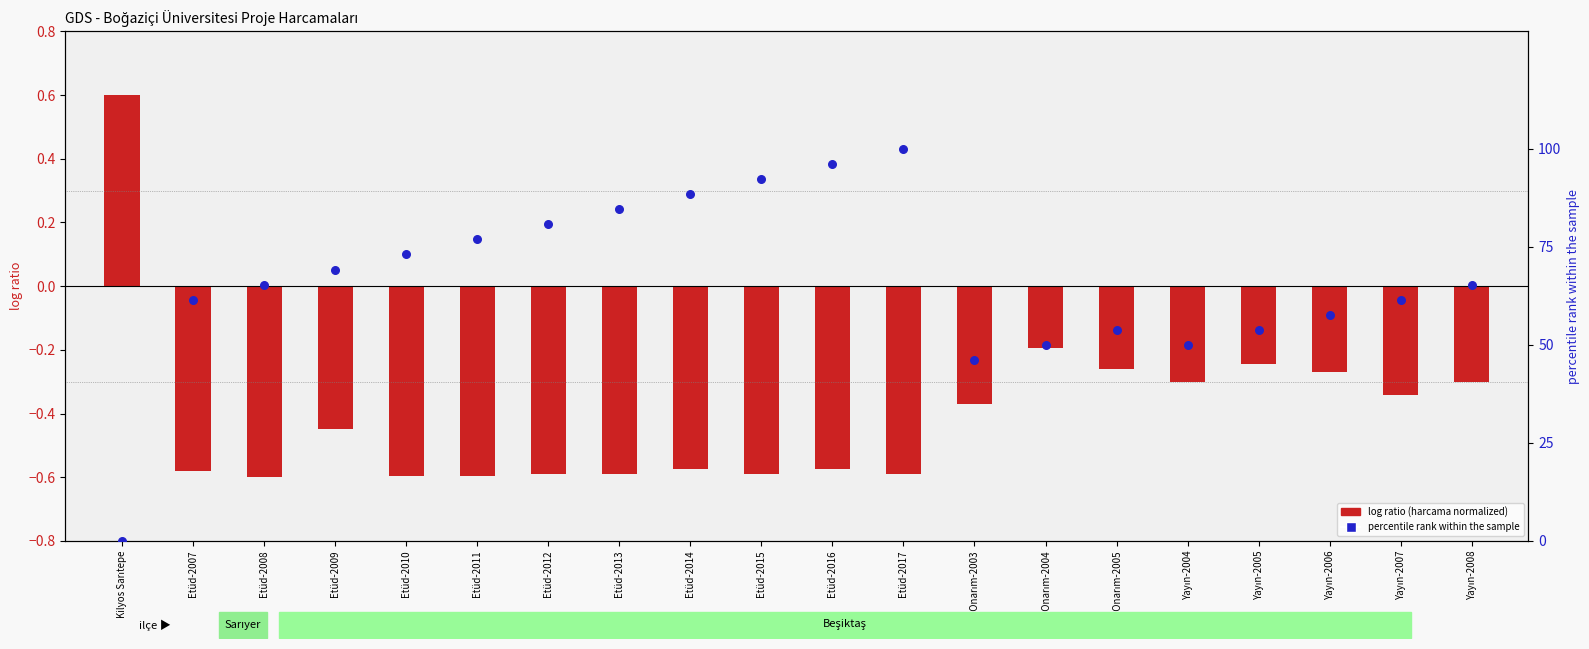

Which series reaches the maximum Y coordinate?

percentile rank within the sample